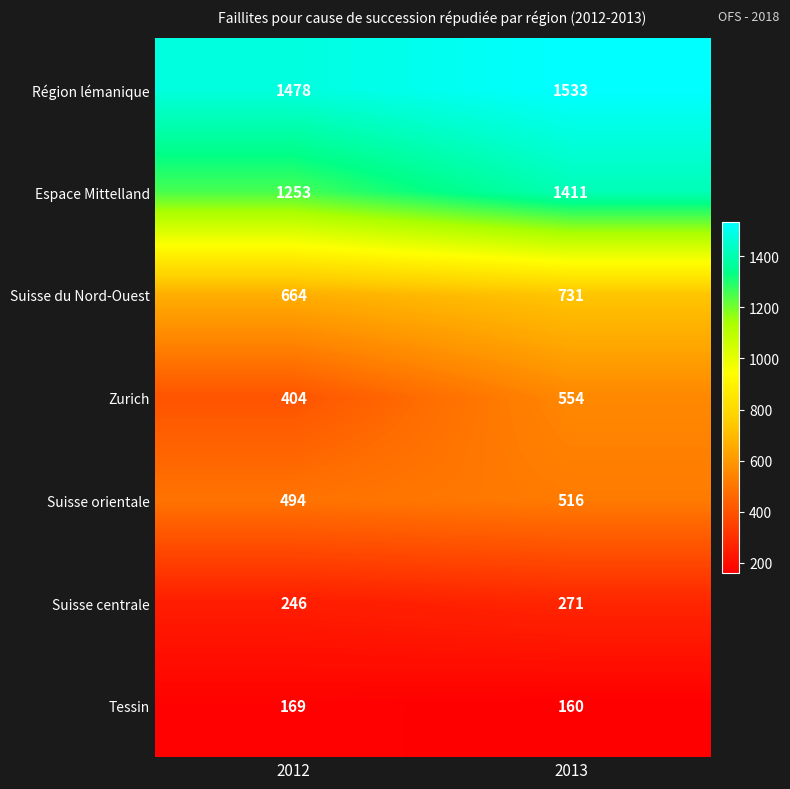

Read the Région lémanique value at 2012.

1478